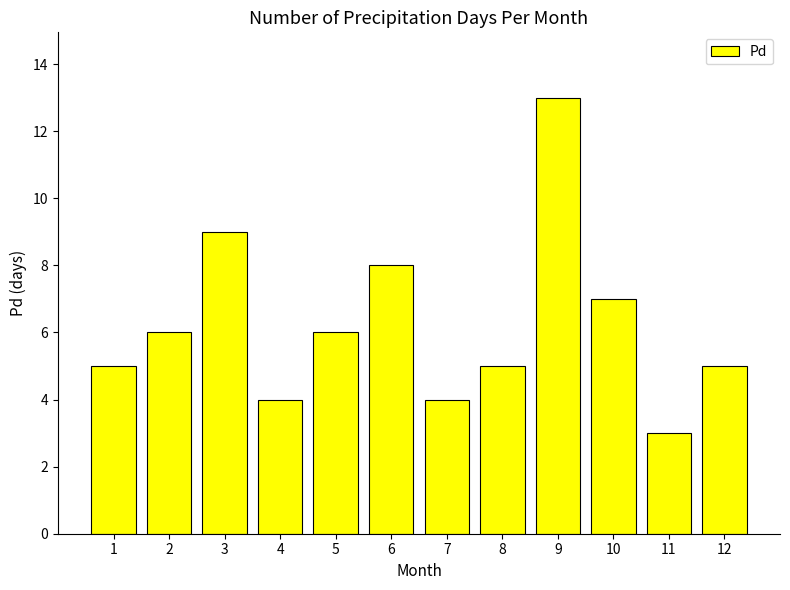

How many data points does each series have?

12